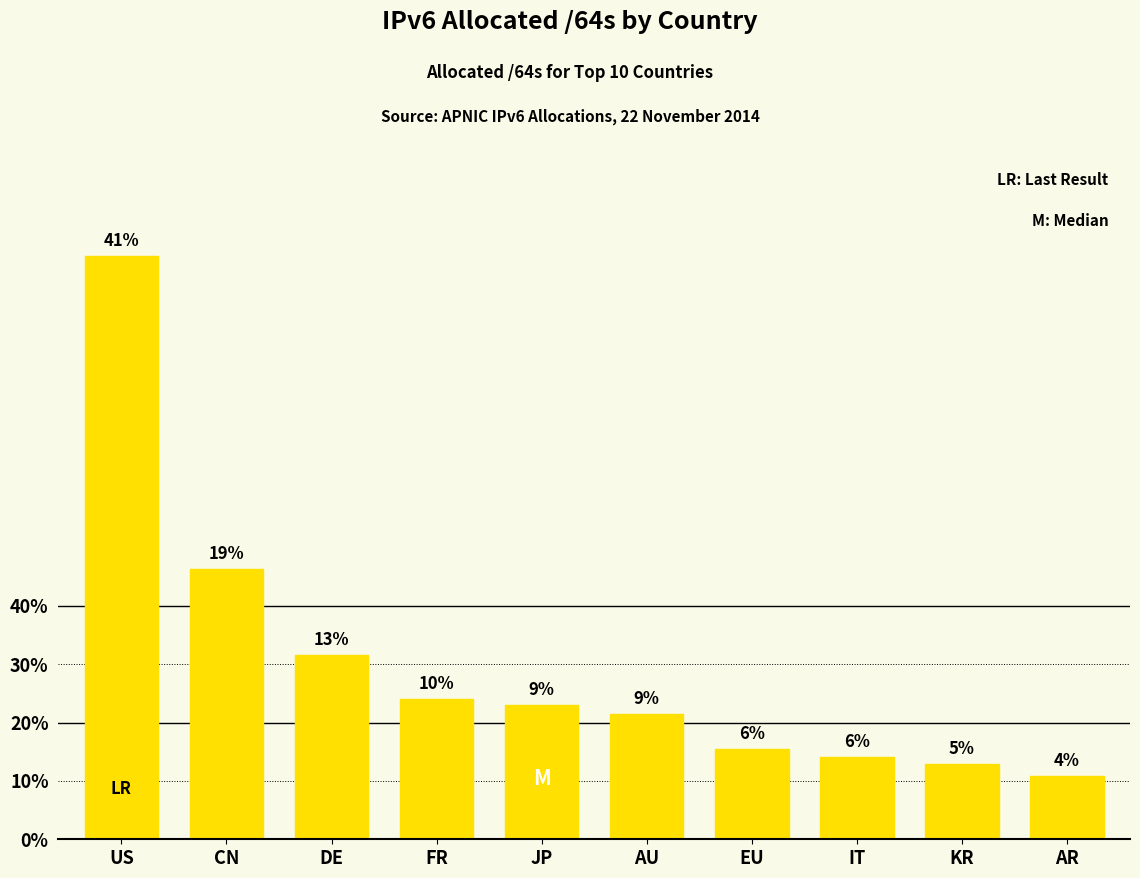

True or false: the data shows 80711027130368 at CN.

True